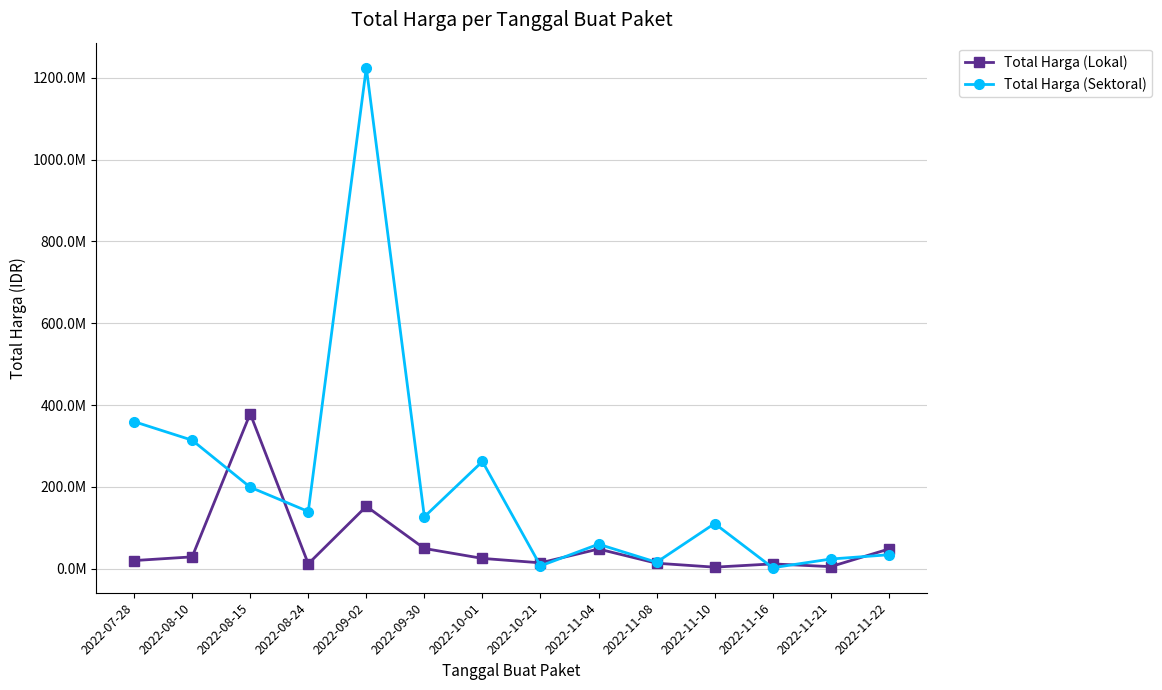

Is this an area chart (filled region under the line)?

No